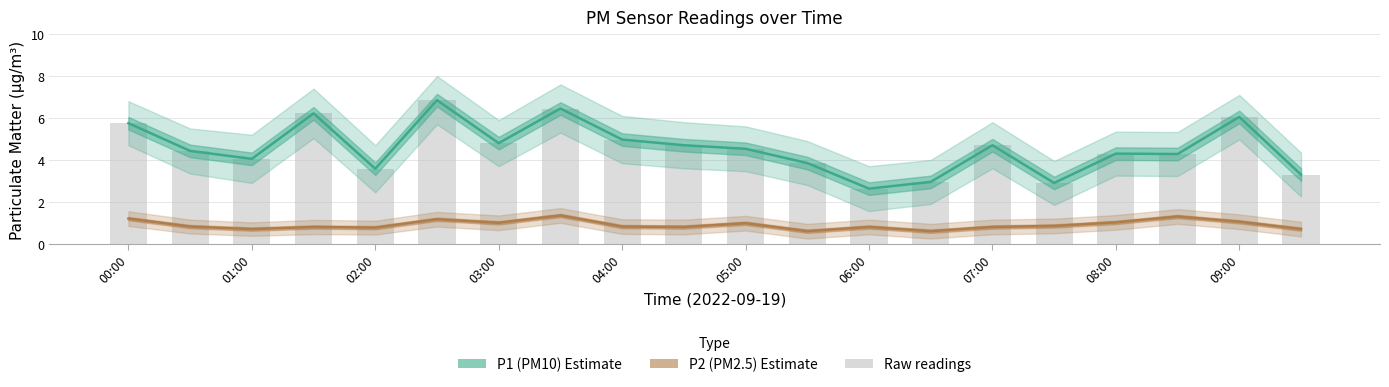

The value of P1 (PM10) at 04:00 is 3.4. True or false?

False